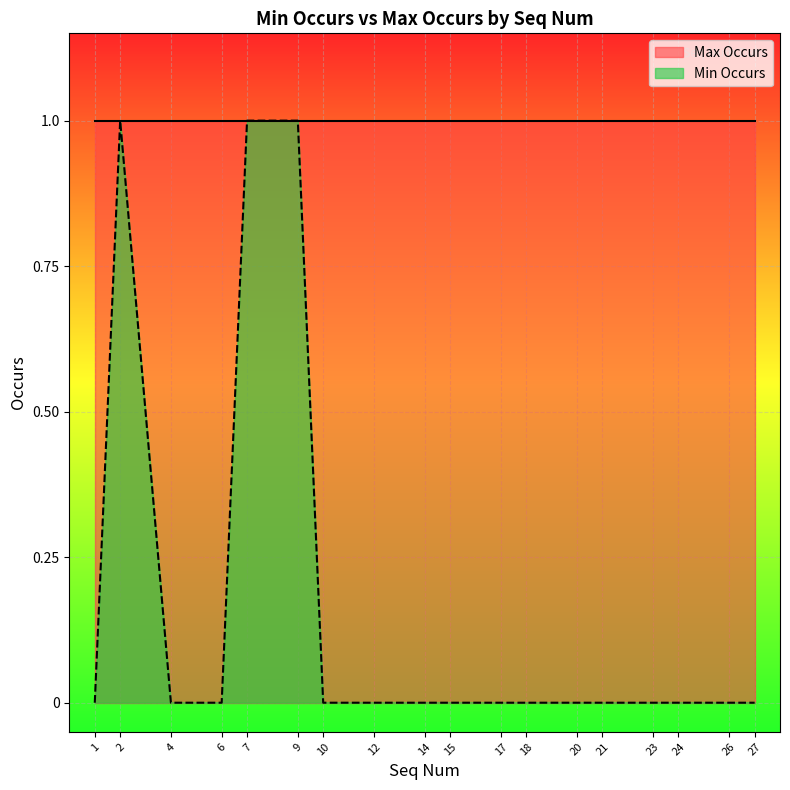

Reading right to left, transcribe all the data shown in this chart.

0	0	0	0	0	0	0	0	0	0	0	0	1	1	0	0	1	0